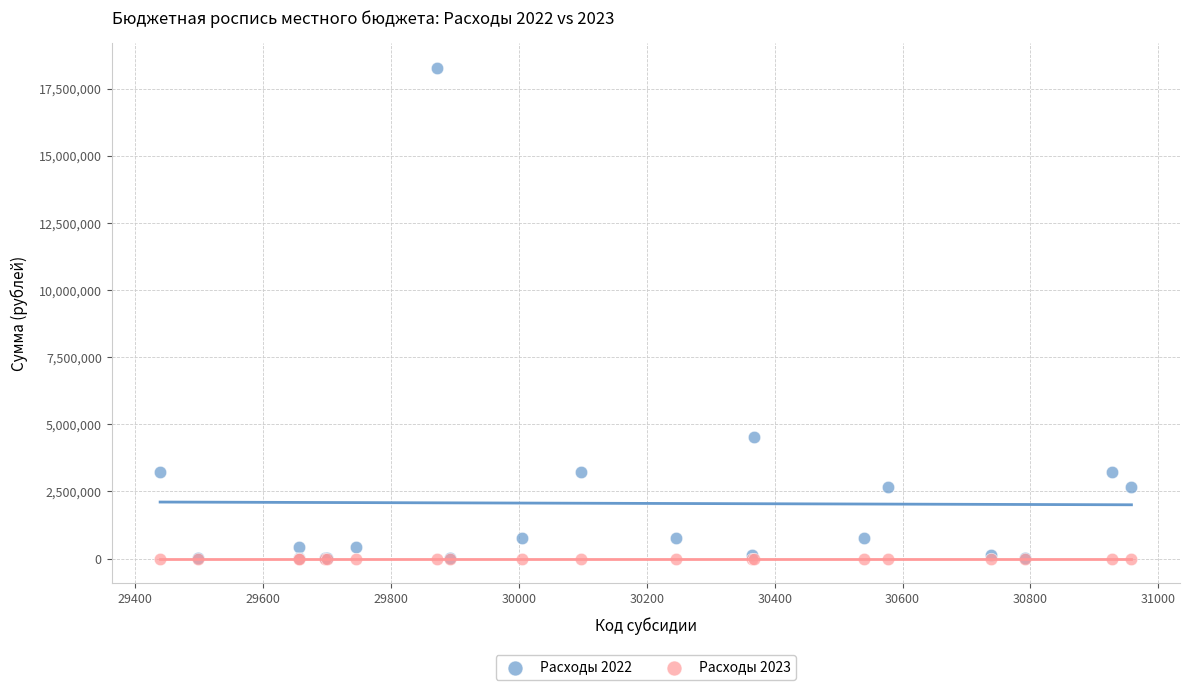

Across all series, what Y value is closest to 9145802?

4541434.3